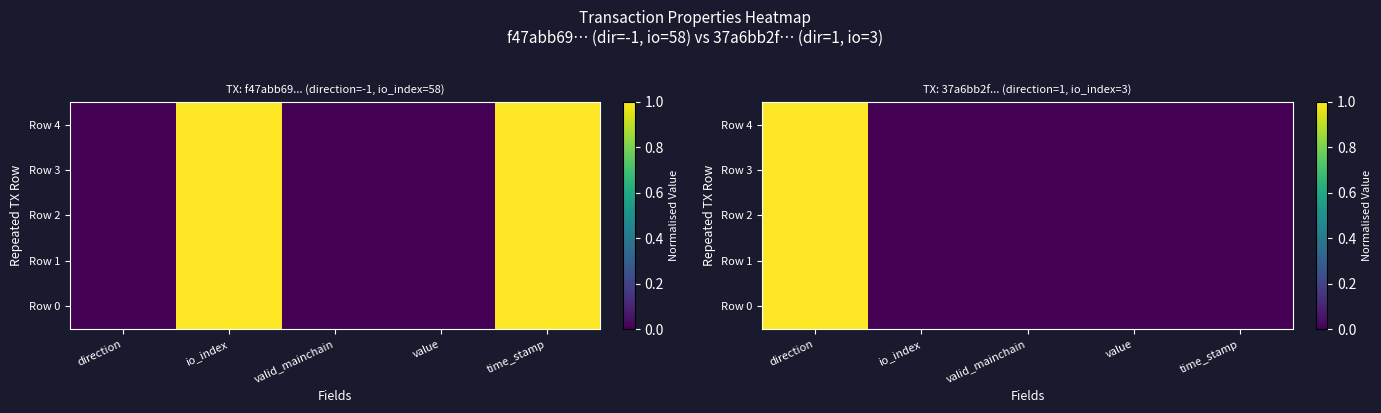

Is it true that Row 4 equals 0 at value?

True